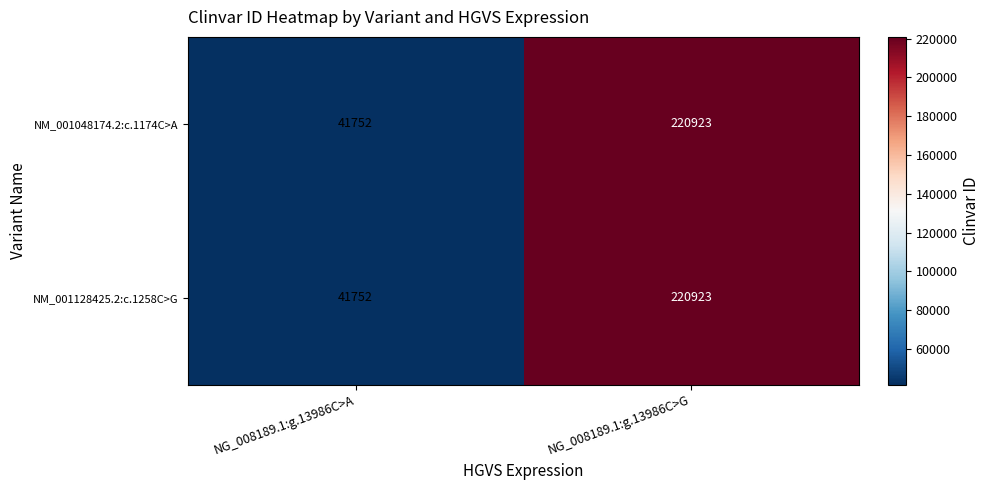

Reading right to left, list all the values displayed in this chart.

NM_001048174.2:c.1174C>A: NG_008189.1:g.13986C>G=220923	NG_008189.1:g.13986C>A=41752
NM_001128425.2:c.1258C>G: NG_008189.1:g.13986C>G=220923	NG_008189.1:g.13986C>A=41752